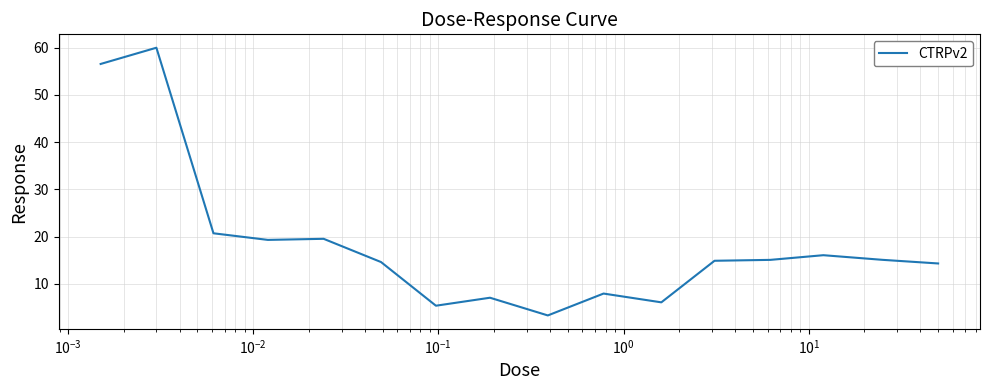

What is the maximum value shown in the chart?

60.0